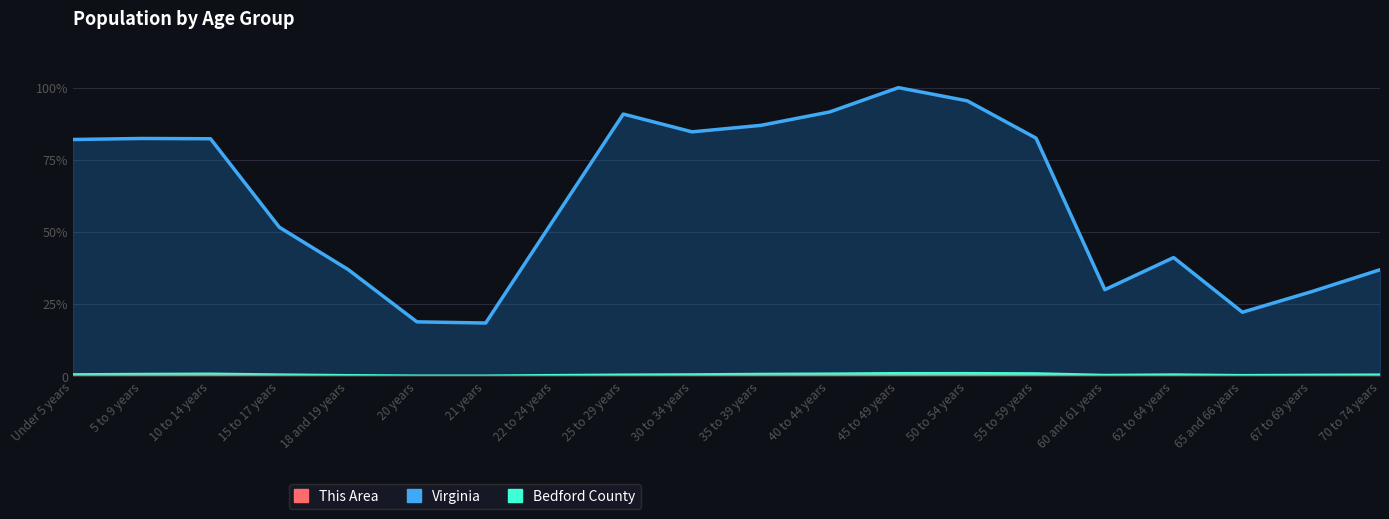

True or false: This Area and Bedford County cross at least once.

False